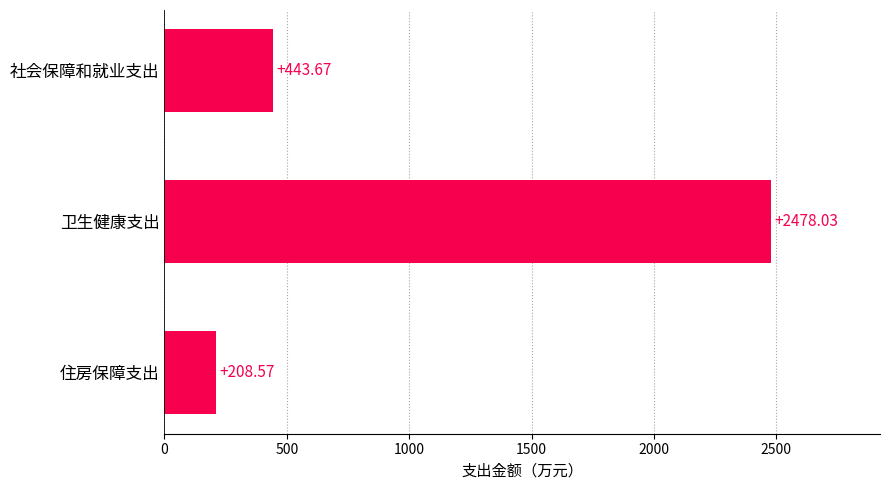

What is the sum of all values?

3130.3